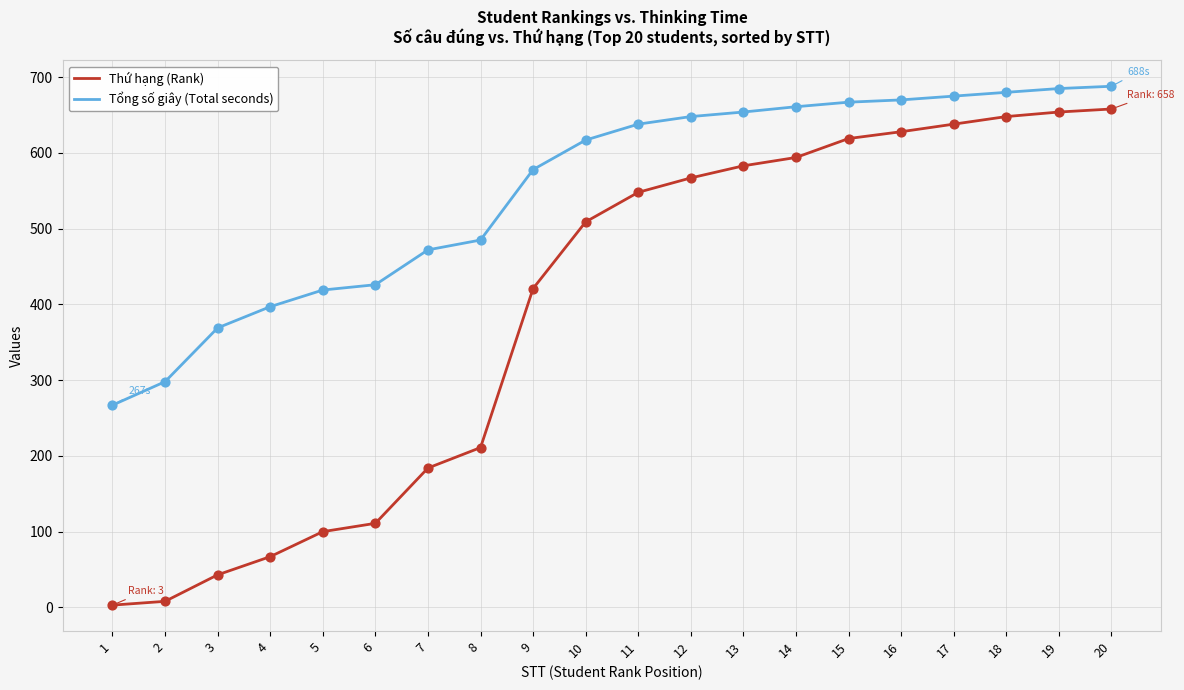

Which series has the widest spread of values?

Thứ hạng (Rank)